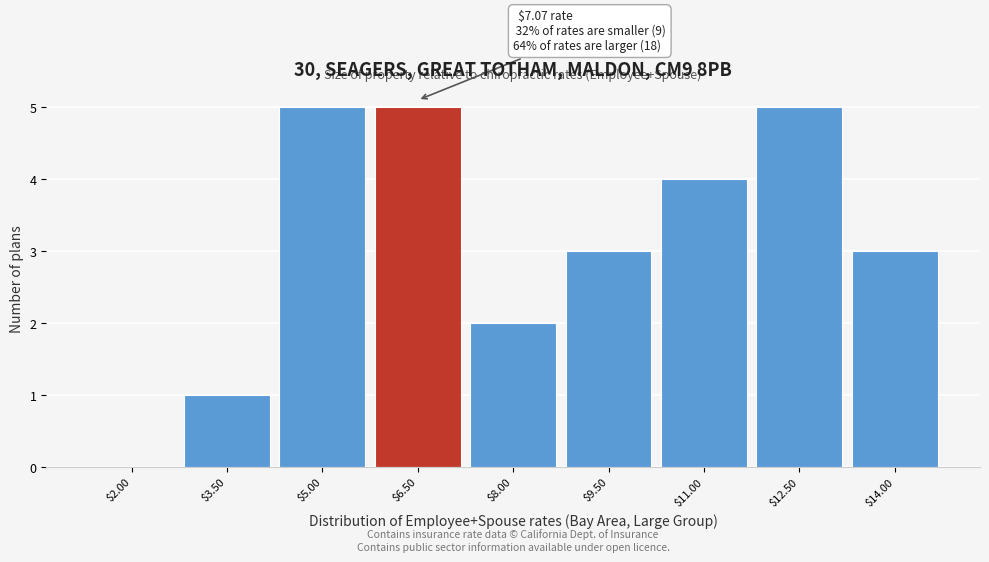

What is the maximum value shown in the chart?

5